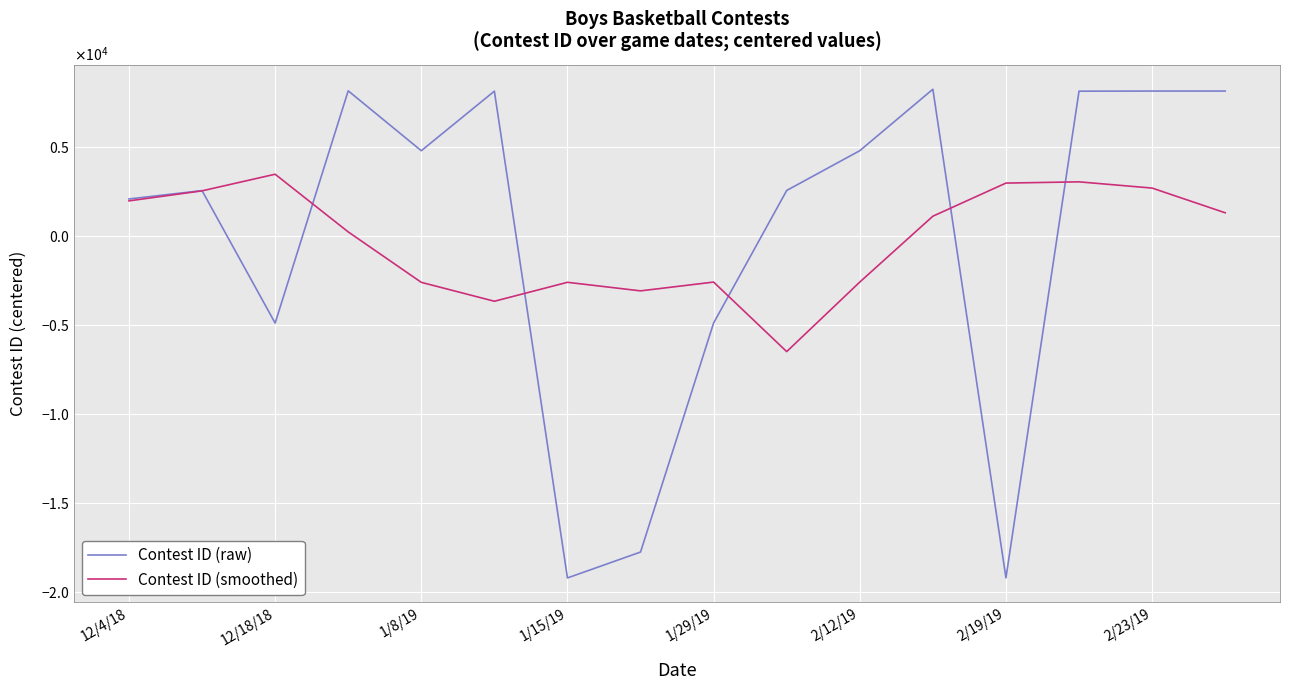

What are all the series names shown in the legend?

Contest ID (raw), Contest ID (smoothed)